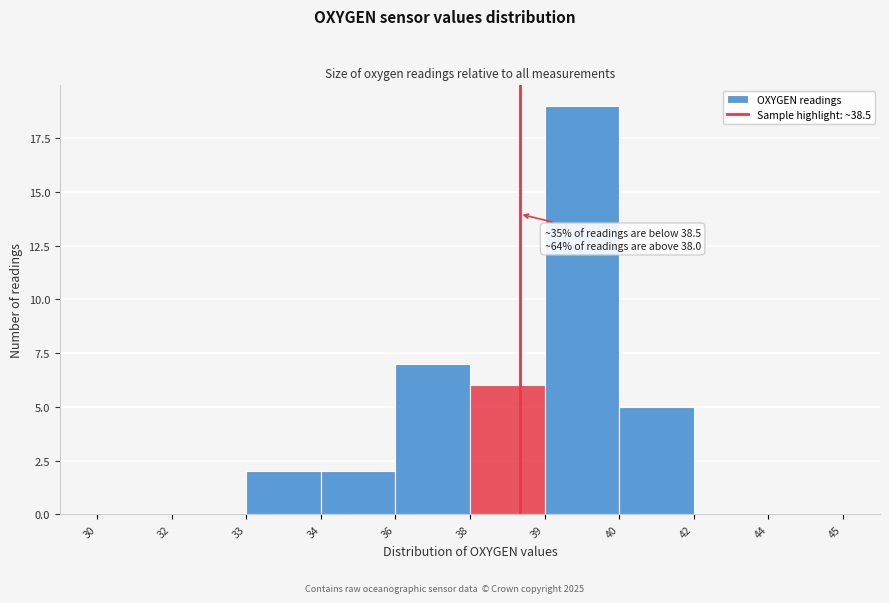

Reading left to right, extract all data points from this chart.

30=0	32=0	33=2	34=2	36=7	38=6	39=19	40=5	42=0	44=0